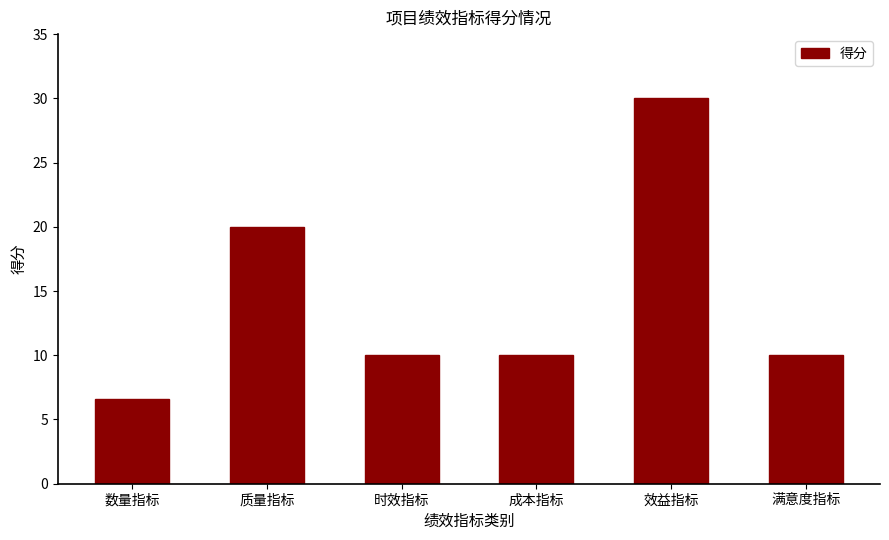

Count the number of categories in the chart.

6